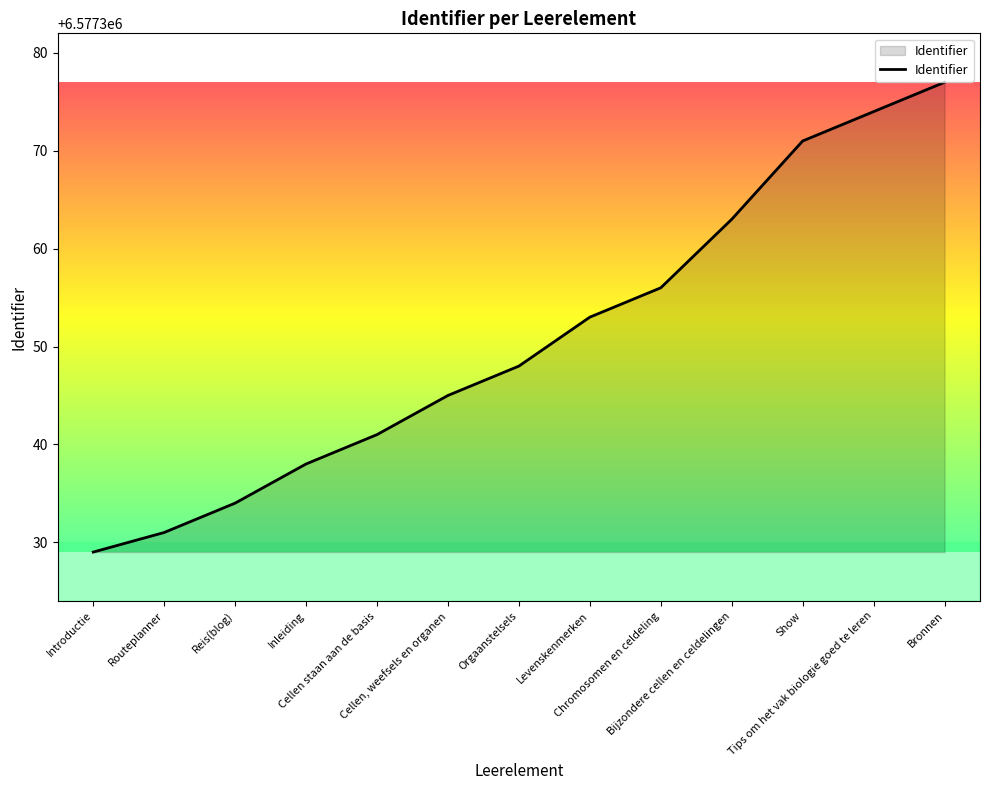

List the labels in order of value, largest first.

Bronnen, Tips om het vak biologie goed te leren, Show, Bijzondere cellen en celdelingen, Chromosomen en celdeling, Levenskenmerken, Orgaanstelsels, Cellen, weefsels en organen, Cellen staan aan de basis, Inleiding, Reis(blog), Routeplanner, Introductie